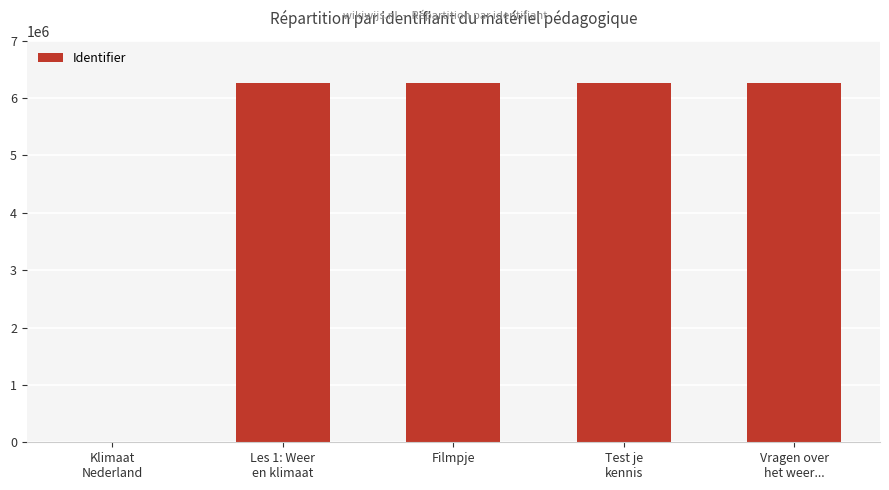

What is the approximate value at Filmpje?

6255898